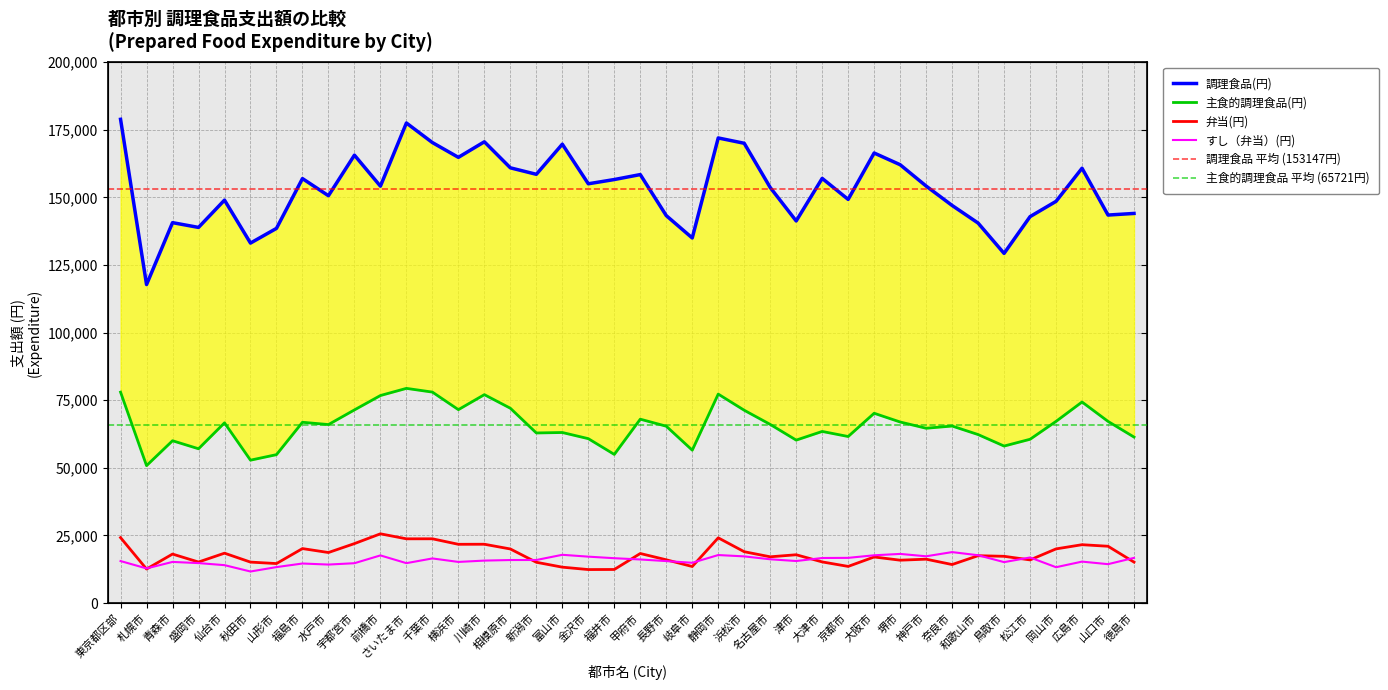

What is the difference between the maximum and second lowest values in the 調理食品(円) series?

49563